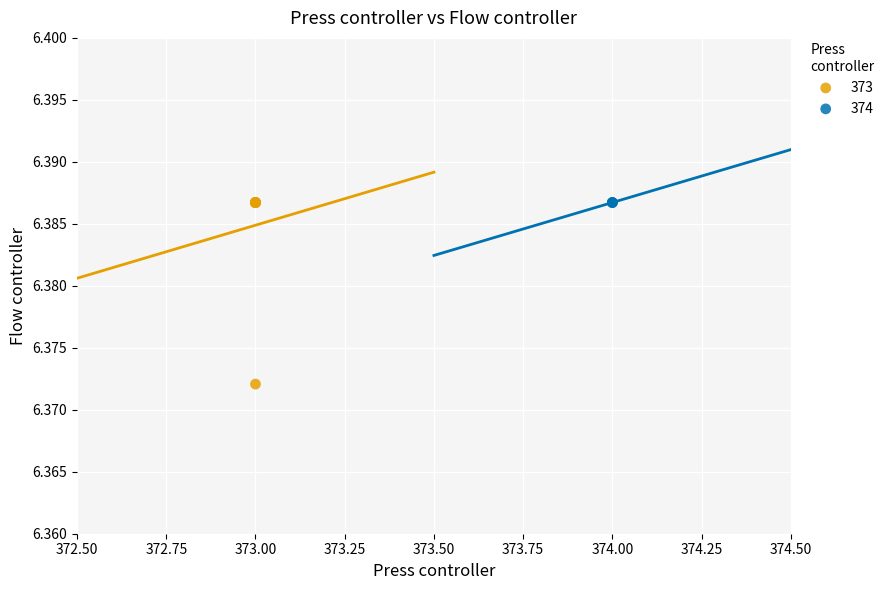

Which series reaches the minimum Y coordinate?

373